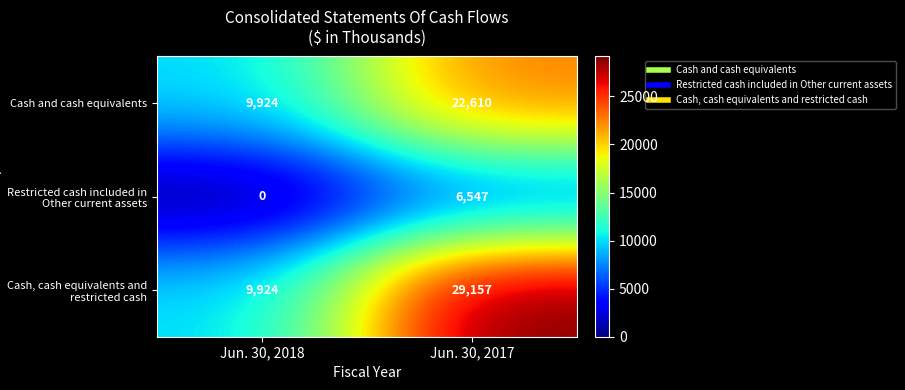

True or false: Restricted cash included in Other current assets has a value of 6547 at Jun. 30, 2017.

True